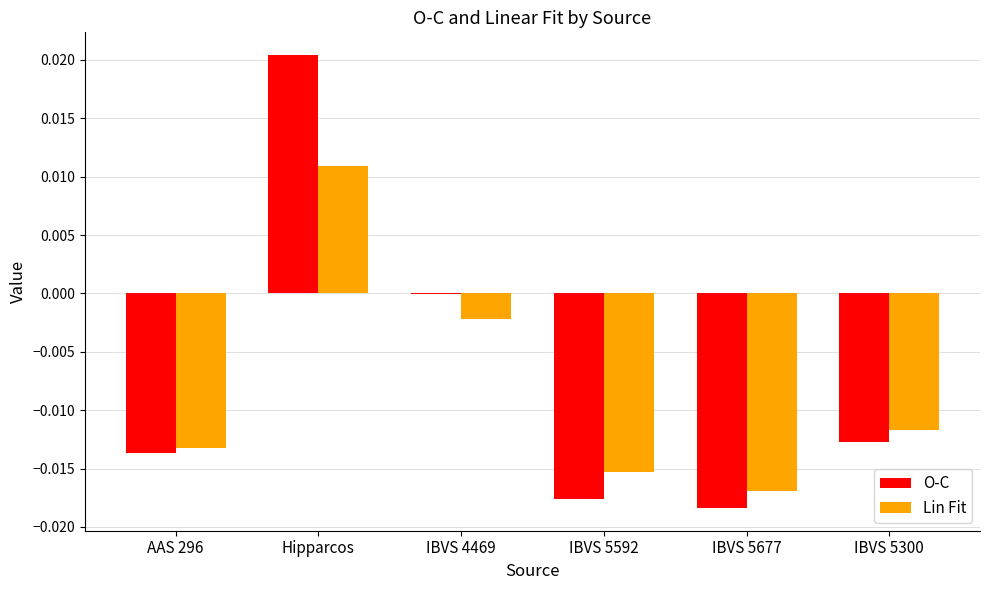

Are the bars horizontal?

No